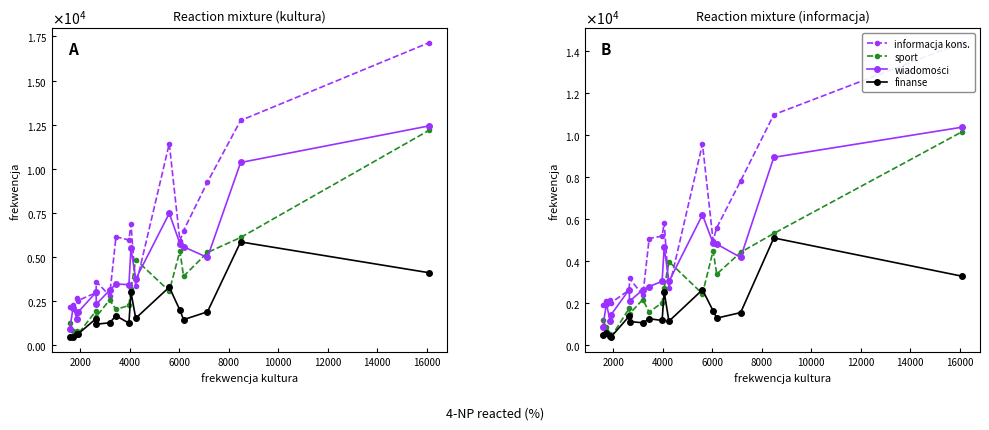

Reading left to right, list all the values displayed in this chart.

frekwencja informacja konsumenta: 1920.5	2133.6	2173.7	2026.7	2633.8	3183.3	2383.3	5078.0	5193.9	5833.4	2705.9	9565.2	4978.1	5588.1	7815.8	10960.8	14372.9
frekwencja sport: 1188.6	868.8	567.1	403.2	1761.8	1504.6	2181.0	1574.3	2038.7	2716.5	3978.4	2455.0	4491.9	3385.8	4421.8	5319.3	10147.5
frekwencja wiadomości: 899.6	1987.4	1160.5	1459.8	2652.5	2100.4	2647.7	2799.2	3044.2	4672.3	3038.3	6201.8	4855.8	4812.1	4180.4	8934.4	10364.2
frekwencja finanse: 507.8	569.6	458.4	408.3	1386.0	1135.7	1076.0	1269.1	1187.0	2559.2	1150.5	2644.5	1642.8	1298.1	1560.7	5105.1	3288.8